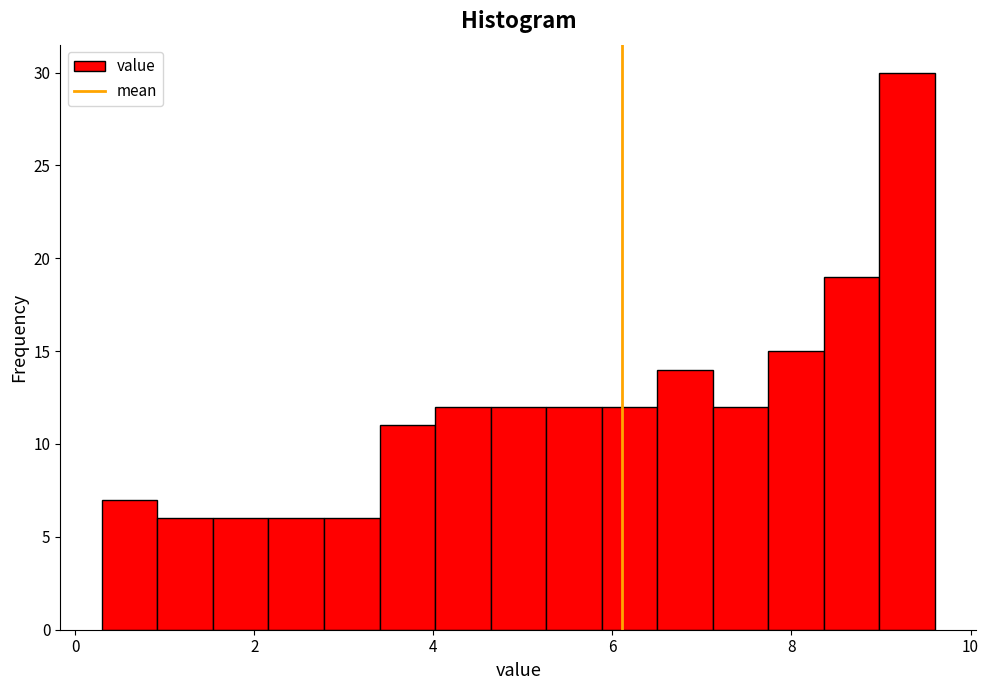

Read against the x-axis, roughly where is the centre of the tallest bar?

9.2